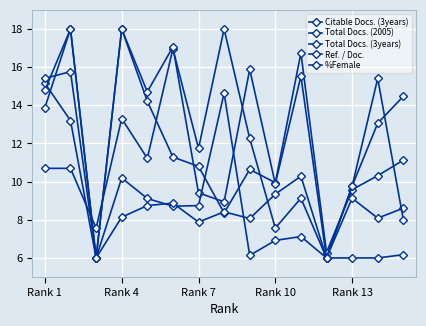

Where is the first local maximum for Ref. / Doc.?

Rank 4